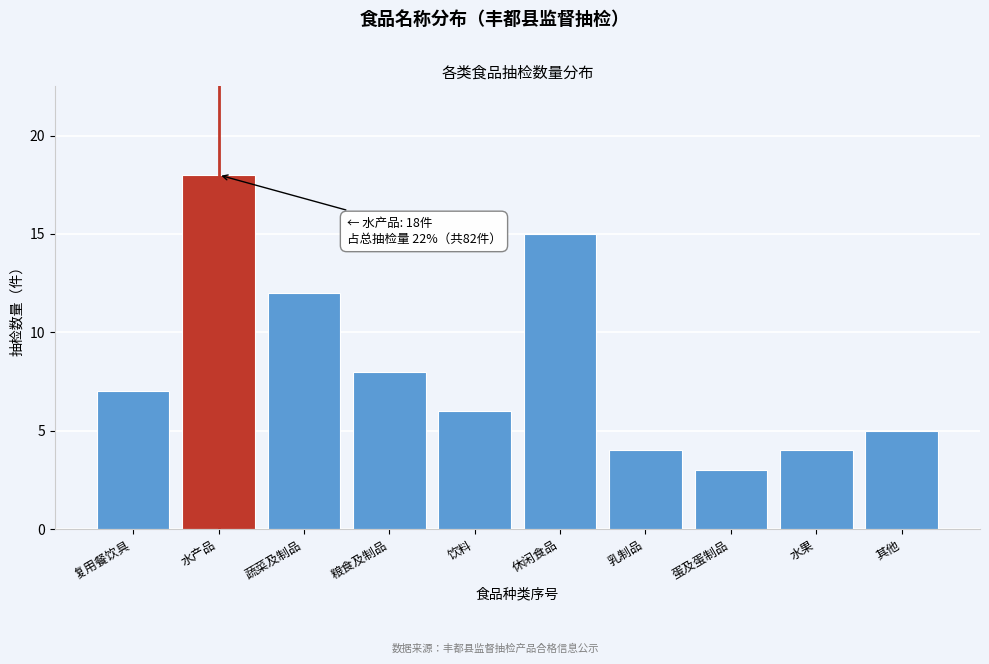

Reading left to right, what are all the values shown in this chart?

7	18	12	8	6	15	4	3	4	5